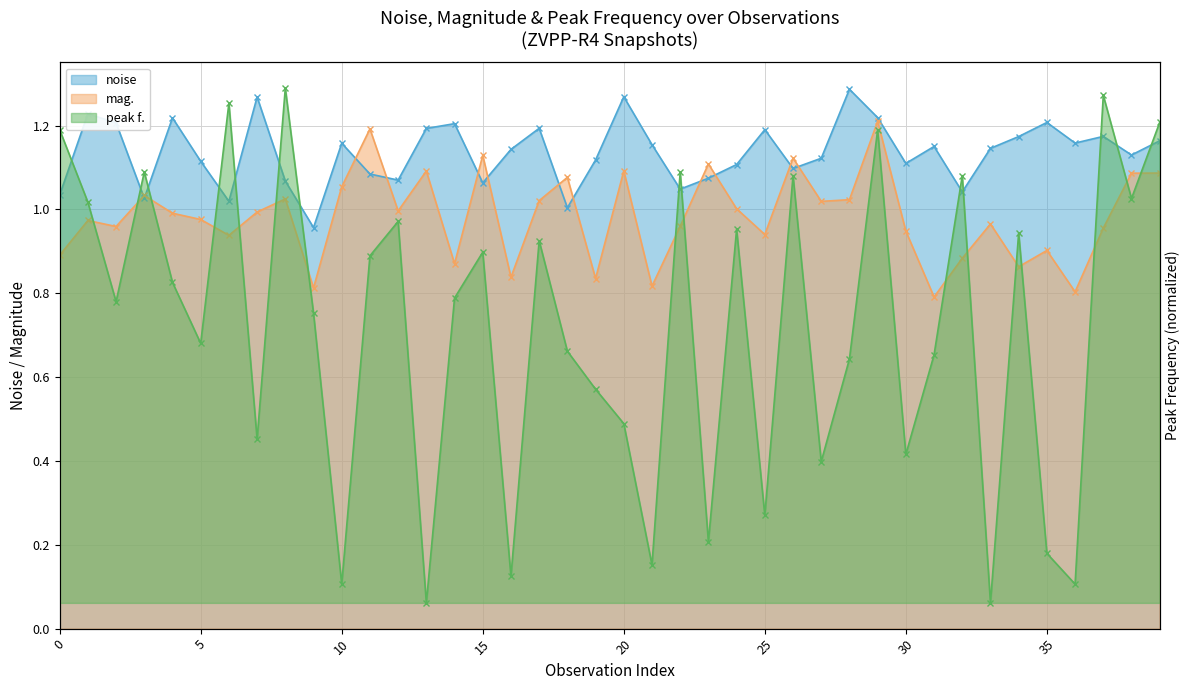

What is the sum of all peak f. values?

32.1